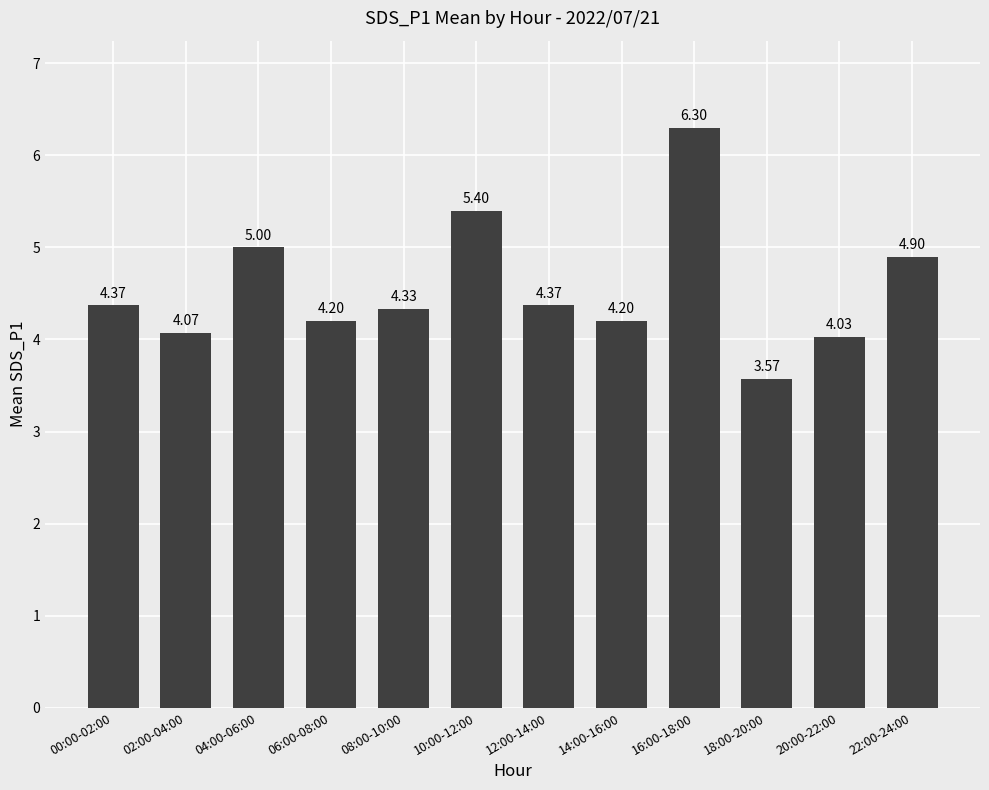

What is the sum of the values at 18:00-20:00 and 02:00-04:00?

7.6